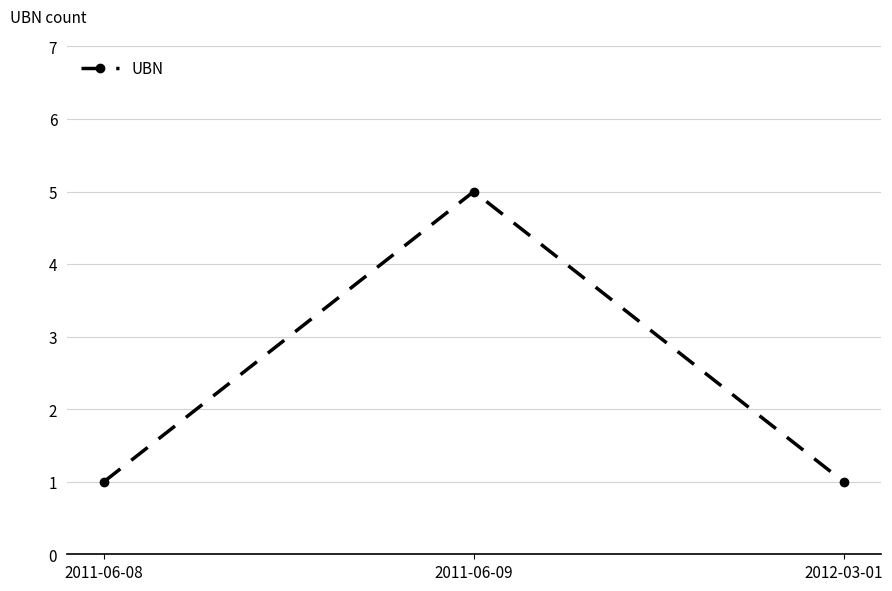

What is the label of the 3rd point from the left?

2012-03-01